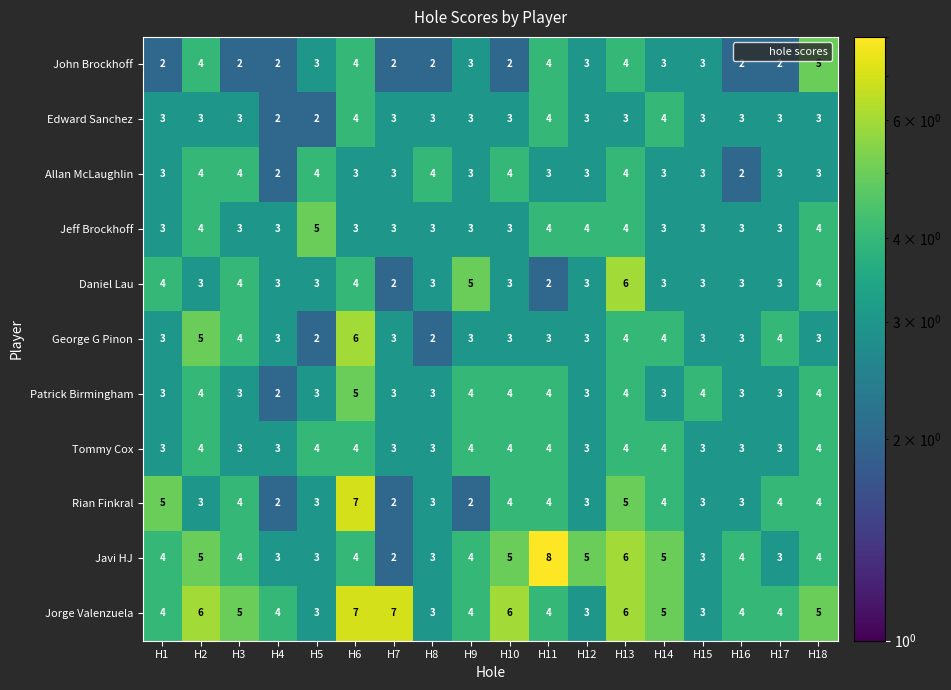

What is the total value across all series at H1?

37